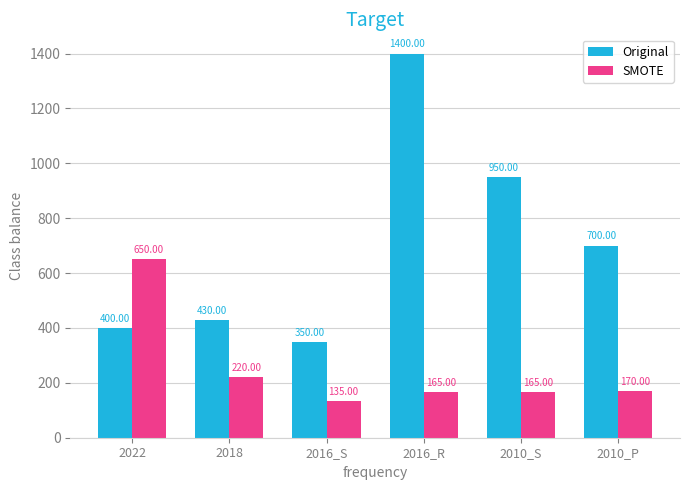

Which series changed the most between 2016_S and 2010_S?

Original